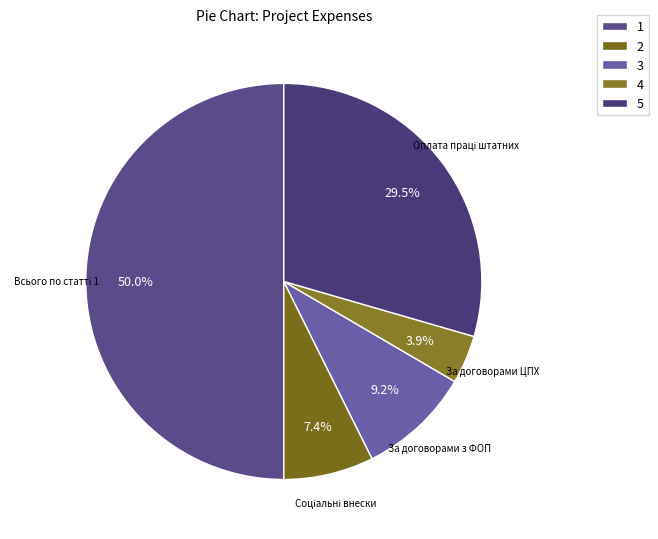

Is За договорами з ФОП the majority of the pie?

No